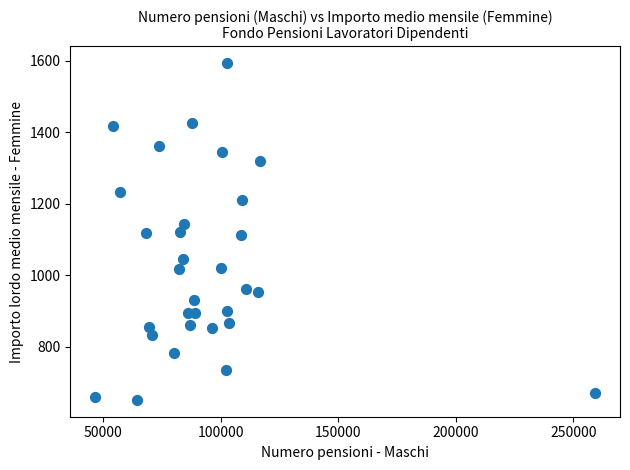

What is the range of Y values (max minus min)?

942.2